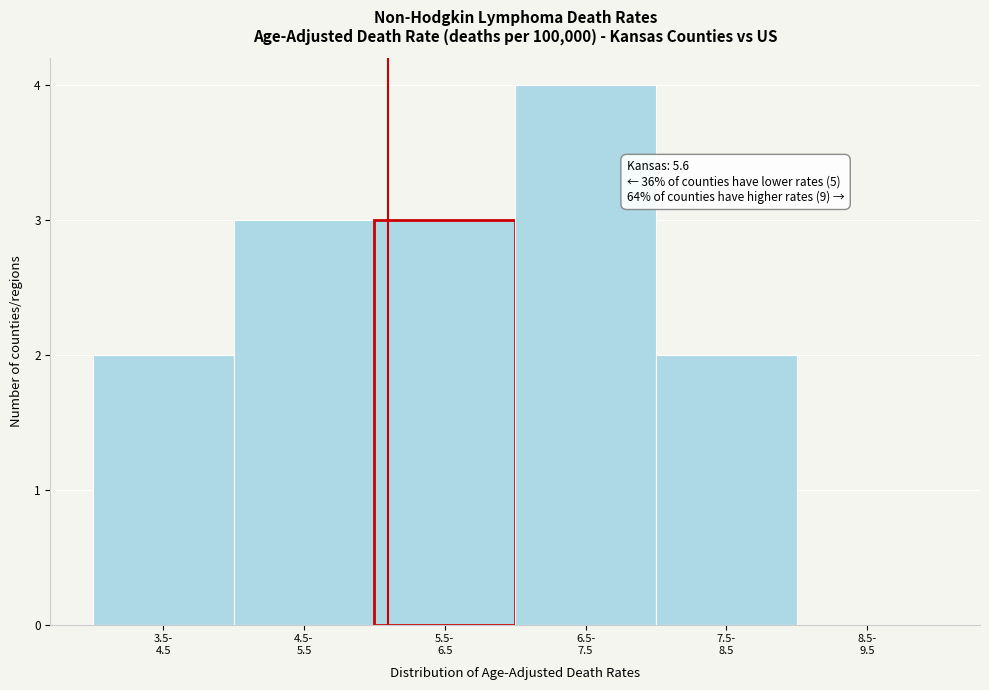

Are the bars horizontal?

No